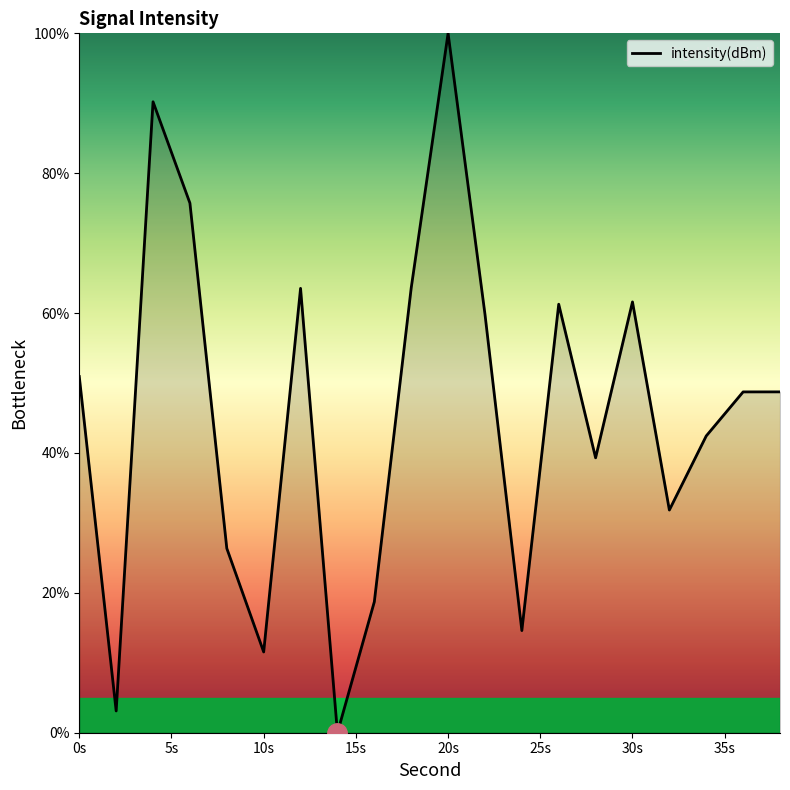

What is the maximum value shown in the chart?

100.0